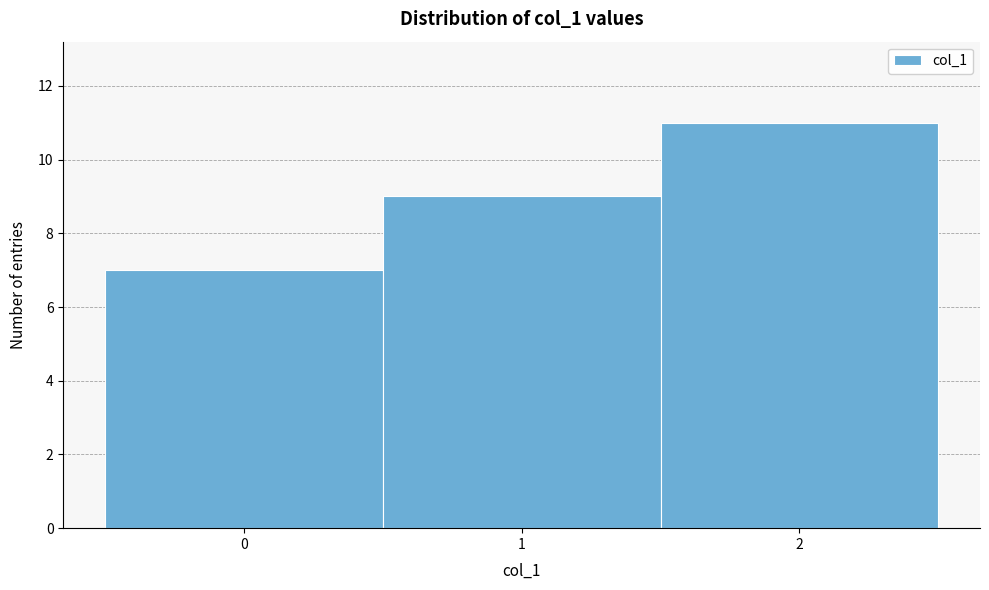

Reading left to right, transcribe this chart: for each bar, give the range it covers on the x-axis and its height. The values are not printed on the chart, so give them approximately, as read against the axis.

-0.5 to 0.5: 7
0.5 to 1.5: 9
1.5 to 2.5: 11